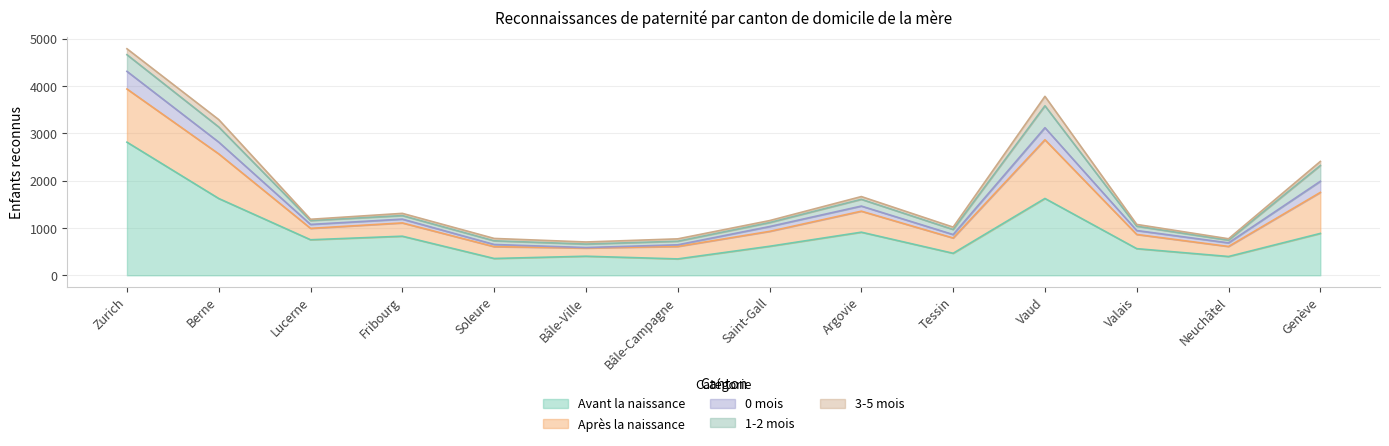

What is the total value across all series at Lucerne?

1184